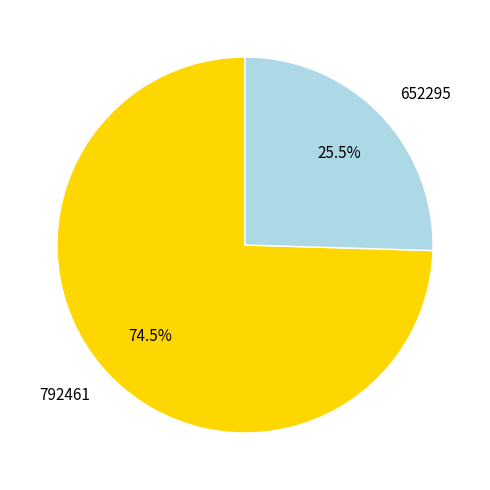

True or false: 792461 accounts for 83% of the total.

False